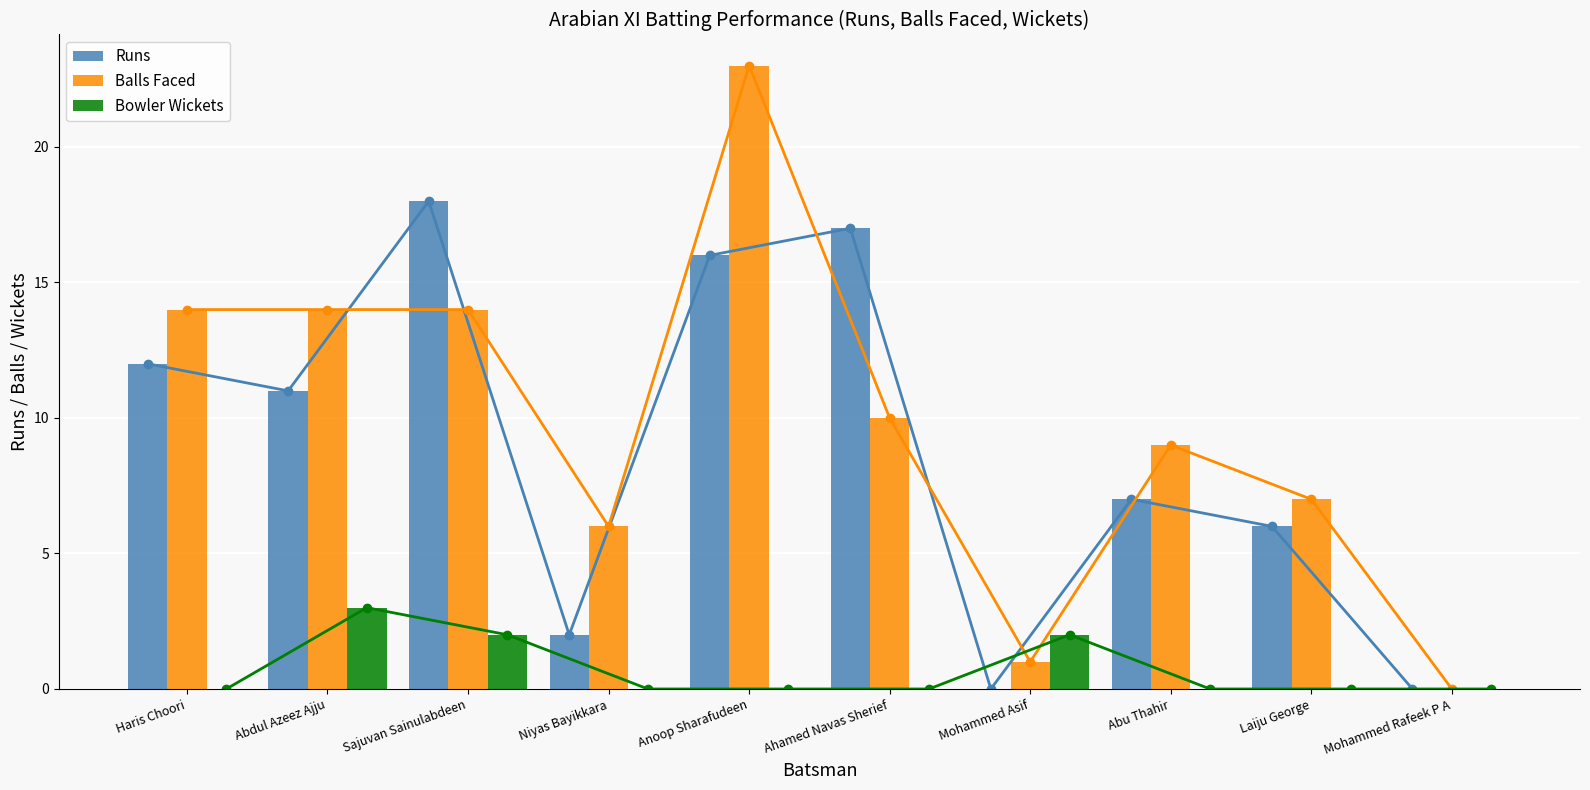

How many bars are there in total?

30